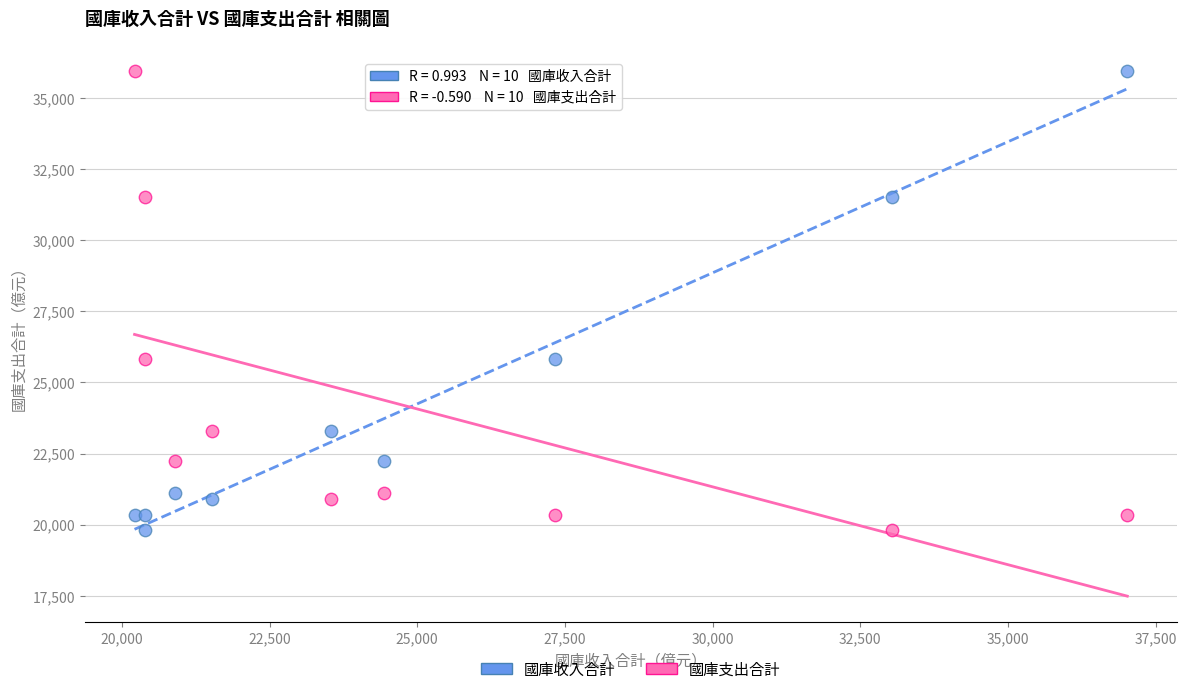

What are all the series names shown in the legend?

國庫收入合計, 國庫支出合計